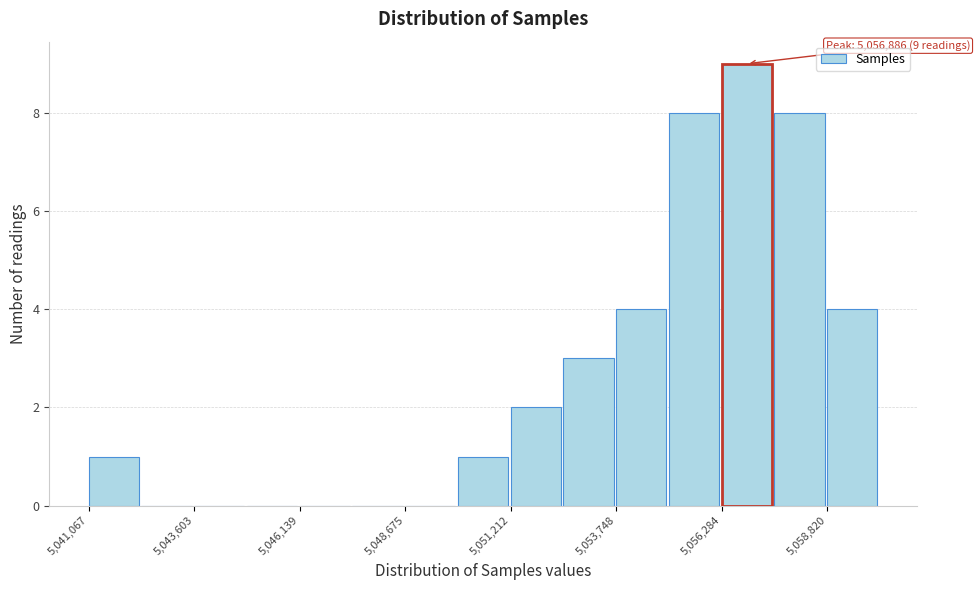

Around what value on the x-axis is the tallest bar? Give the approximate position of its centre, as read against the axis.

5057000